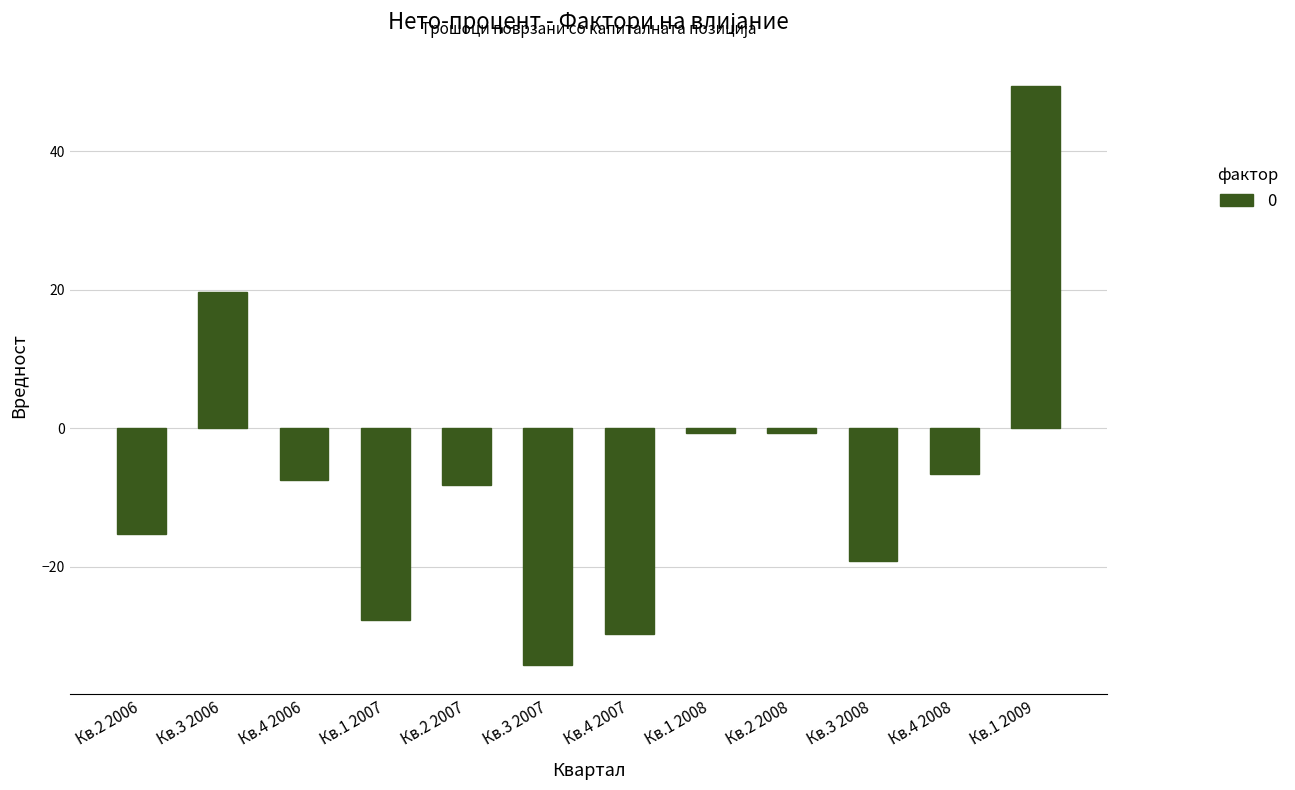

How many values exceed -7?

5